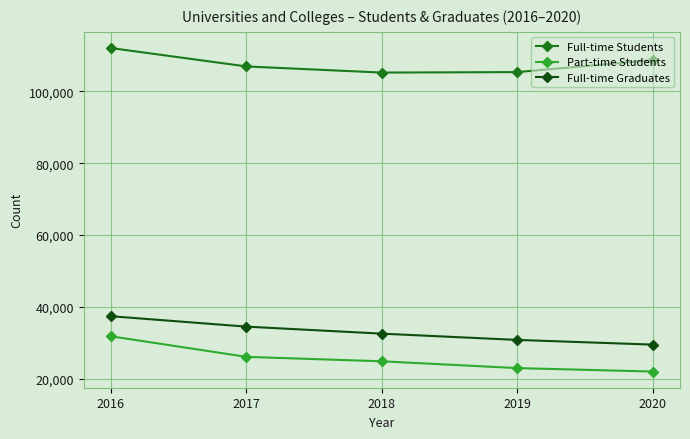

True or false: Part-time Students has more than 0 interior local peaks.

False